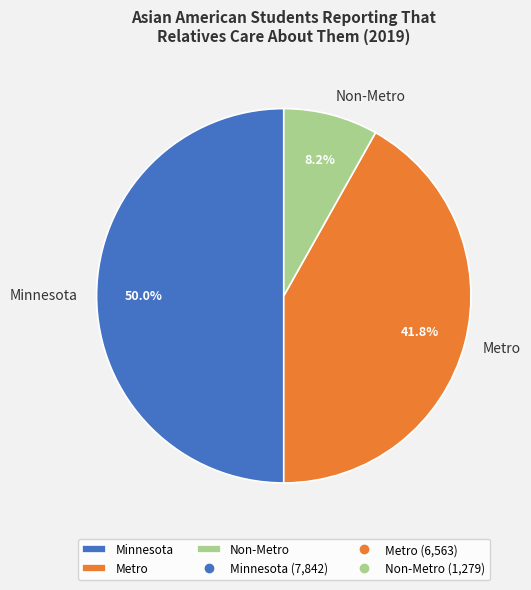

Combined, do Non-Metro and Minnesota account for over 50%?

Yes